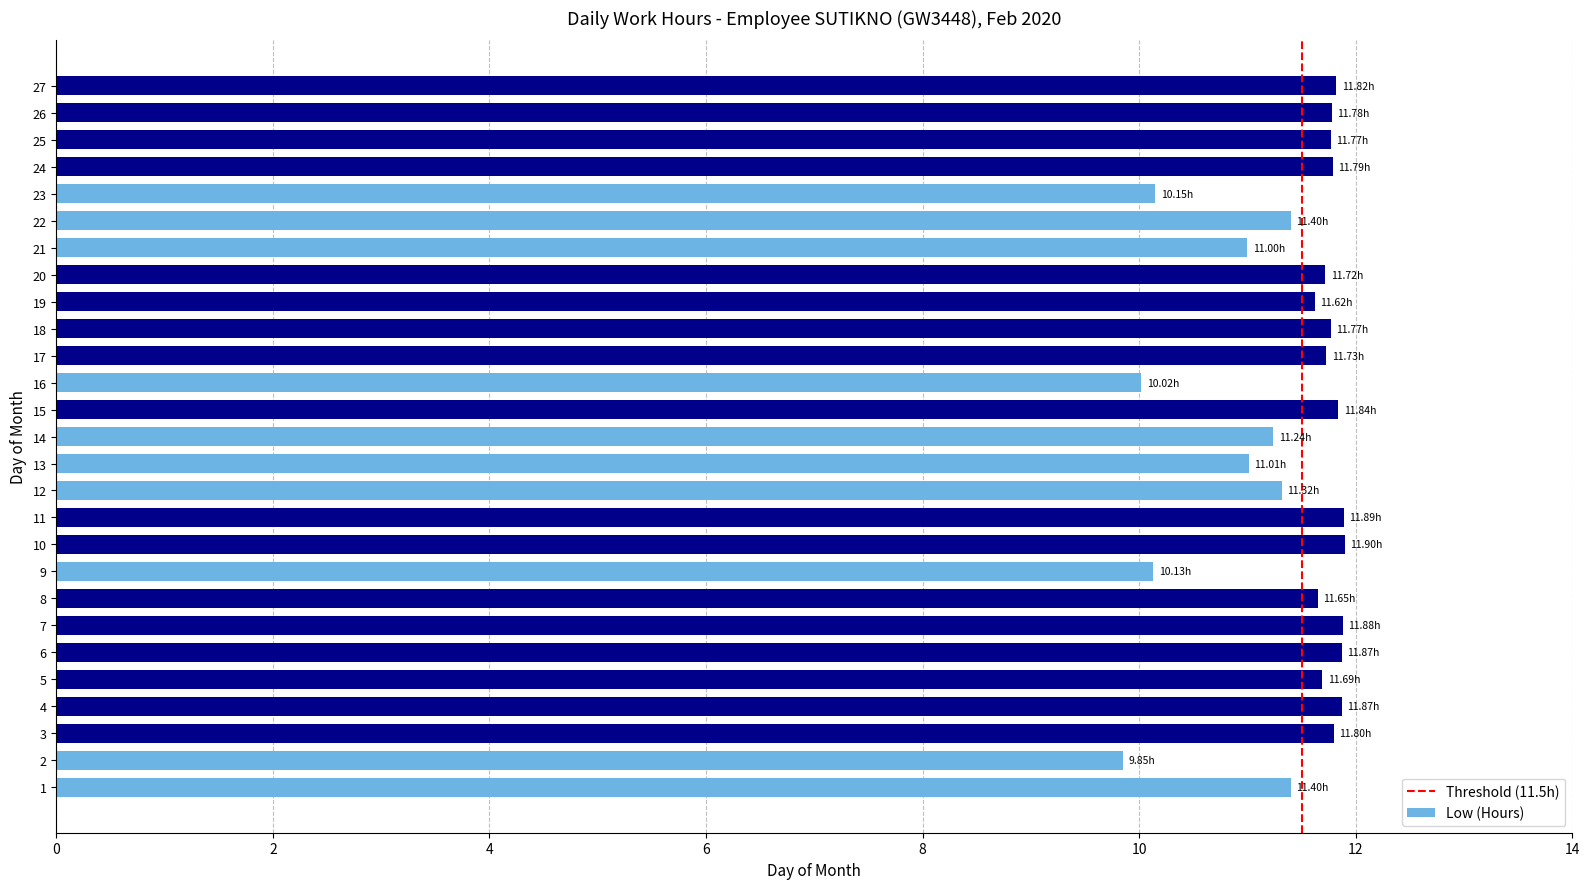

Between 5 and 9, which is larger?

5